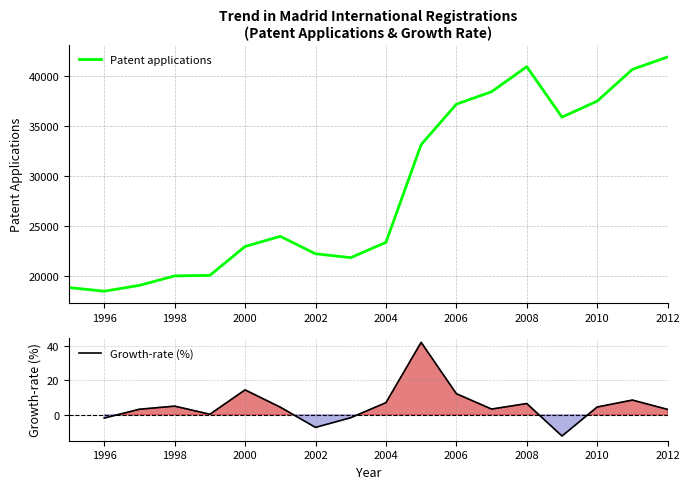

What is the change in value from 2000 to 2012?

+18986